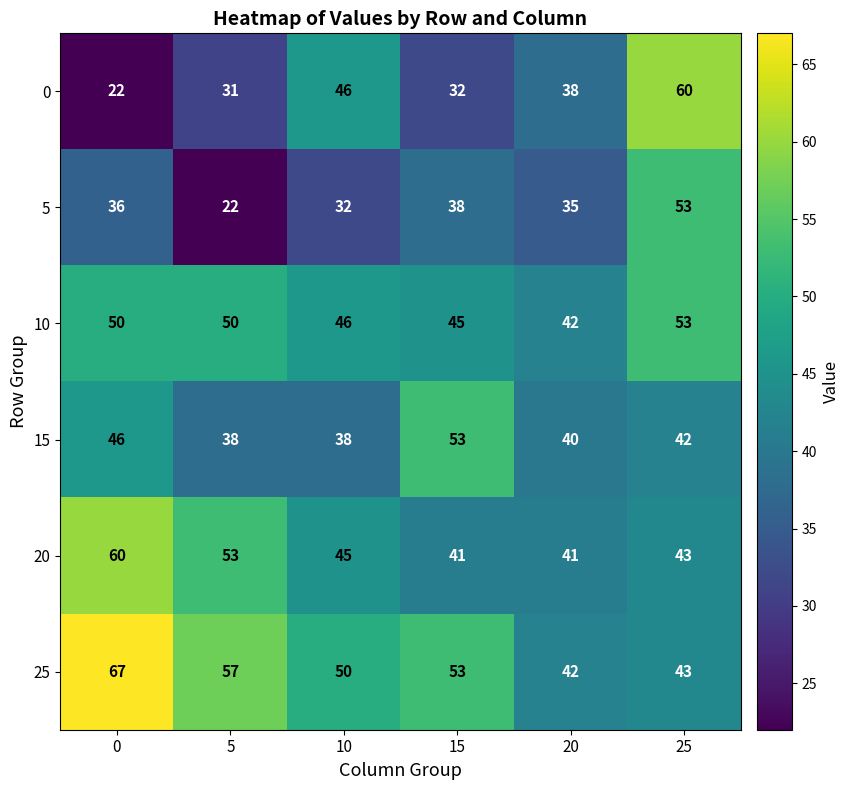

At which category is the sum across all series the highest?

25